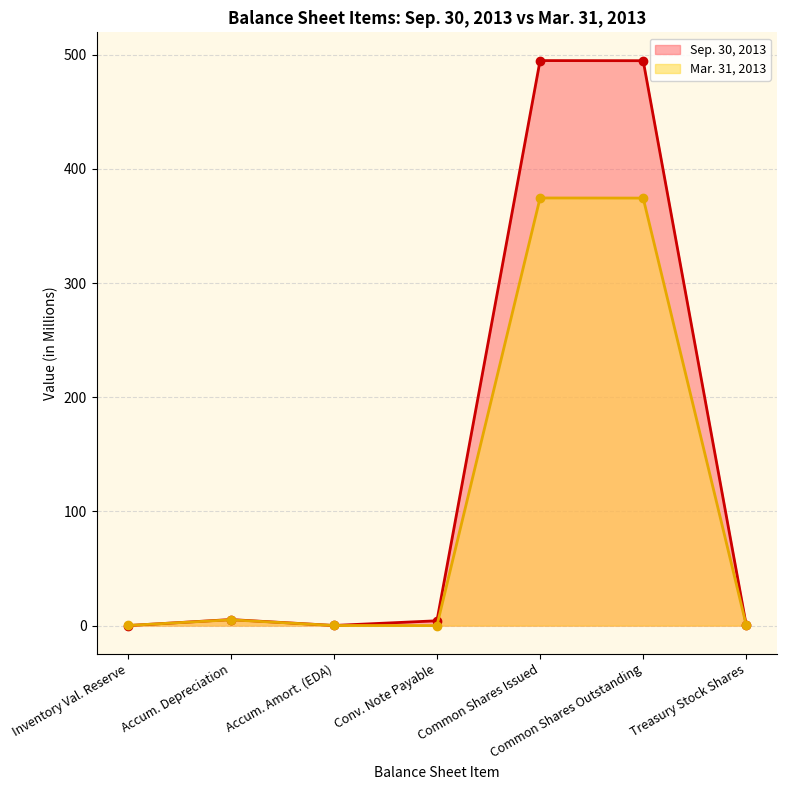

Reading right to left, transcribe all the data shown in this chart.

Sep. 30, 2013: Treasury Stock Shares=0.1	Common Shares Outstanding=494.7	Common Shares Issued=494.8	Conv. Note Payable=4.2	Accum. Amort. (EDA)=0.1	Accum. Depreciation=5.3	Inventory Val. Reserve=0.0
Mar. 31, 2013: Treasury Stock Shares=0.1	Common Shares Outstanding=374.4	Common Shares Issued=374.5	Conv. Note Payable=0.0	Accum. Amort. (EDA)=0.1	Accum. Depreciation=5.1	Inventory Val. Reserve=0.1